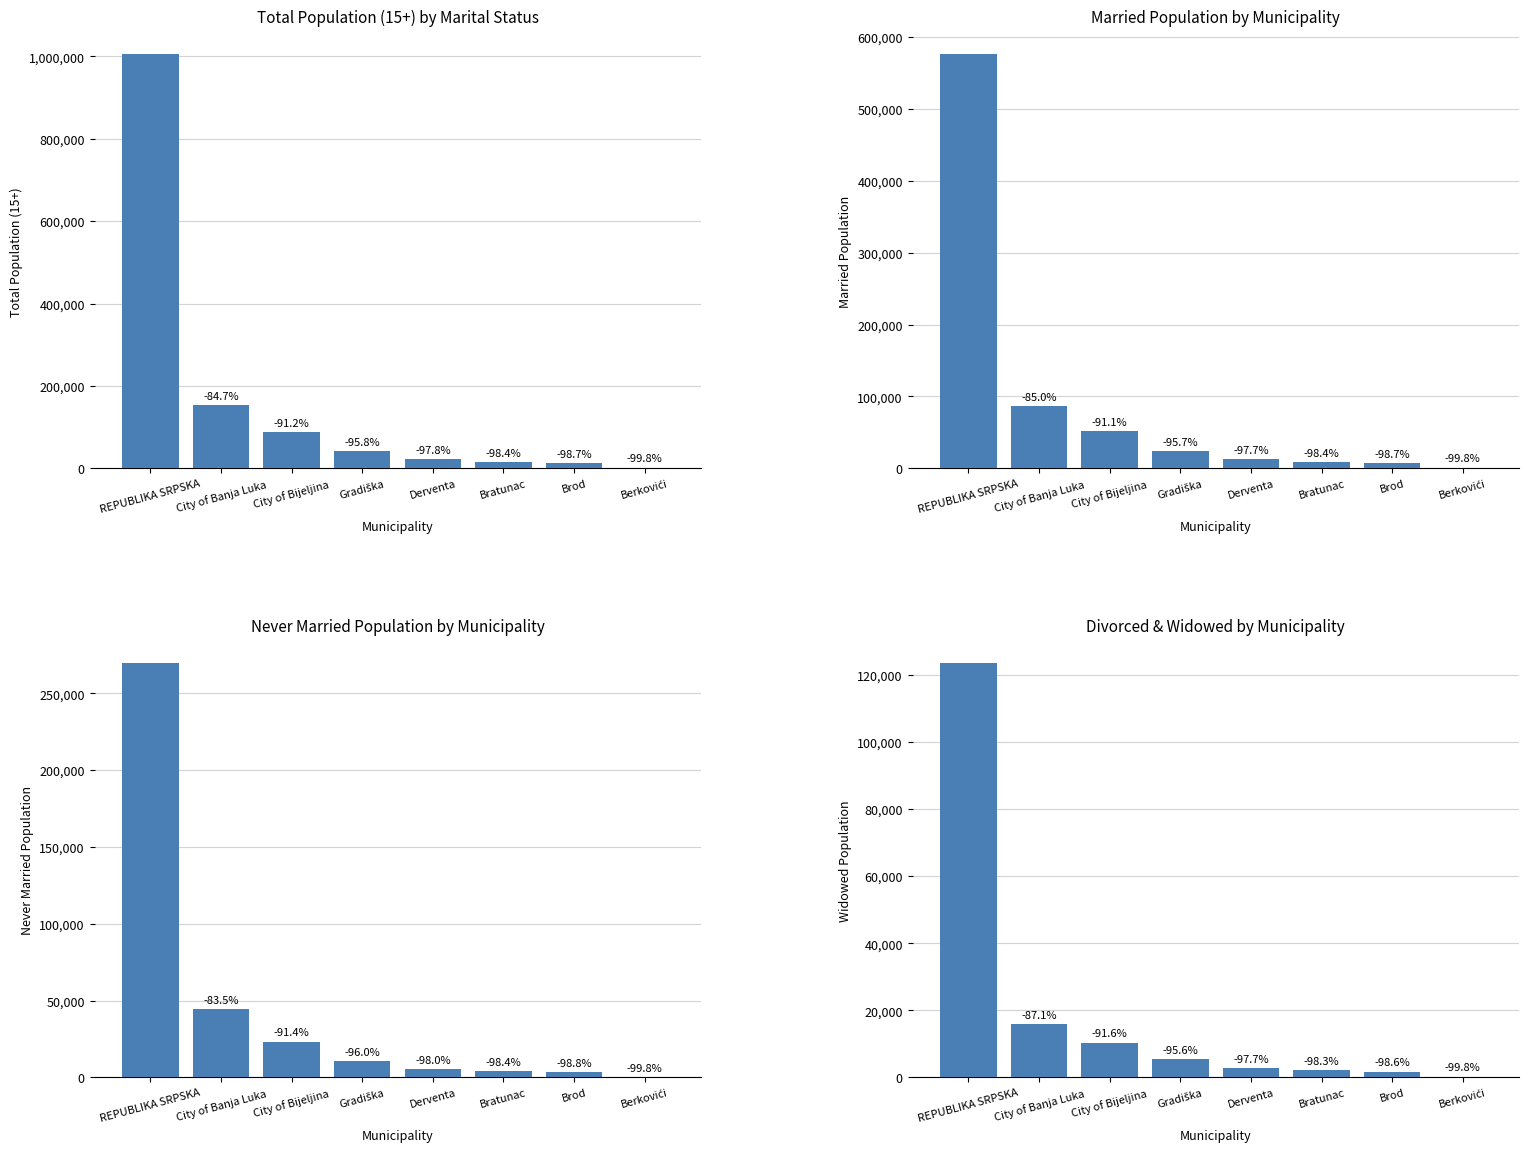

Is the value of Married at City of Bijeljina greater than the value of Total at Gradiška?

Yes